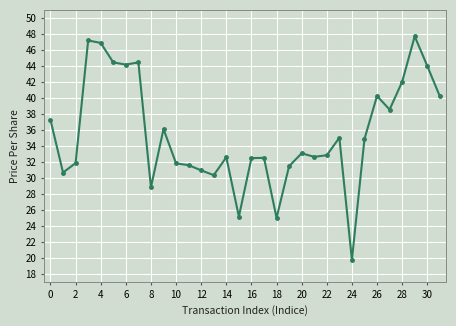

What is the difference between the maximum and second lowest values?

22.7